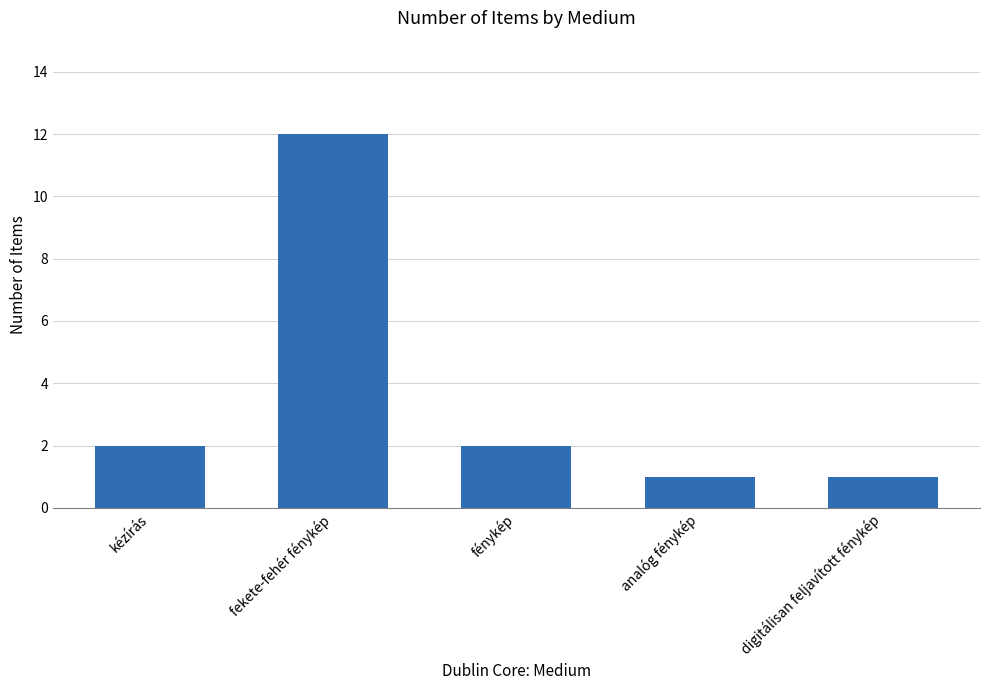

Is it true that the value at fekete-fehér fénykép is 12?

True